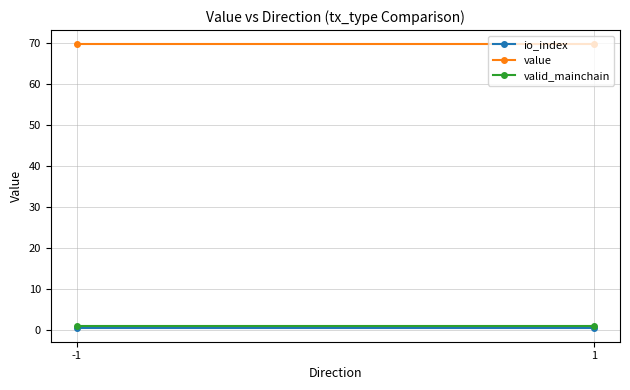

Reading left to right, extract all data points from this chart.

io_index: -1=0.5	1=0.5
value: -1=69.8	1=69.8
valid_mainchain: -1=1.0	1=1.0